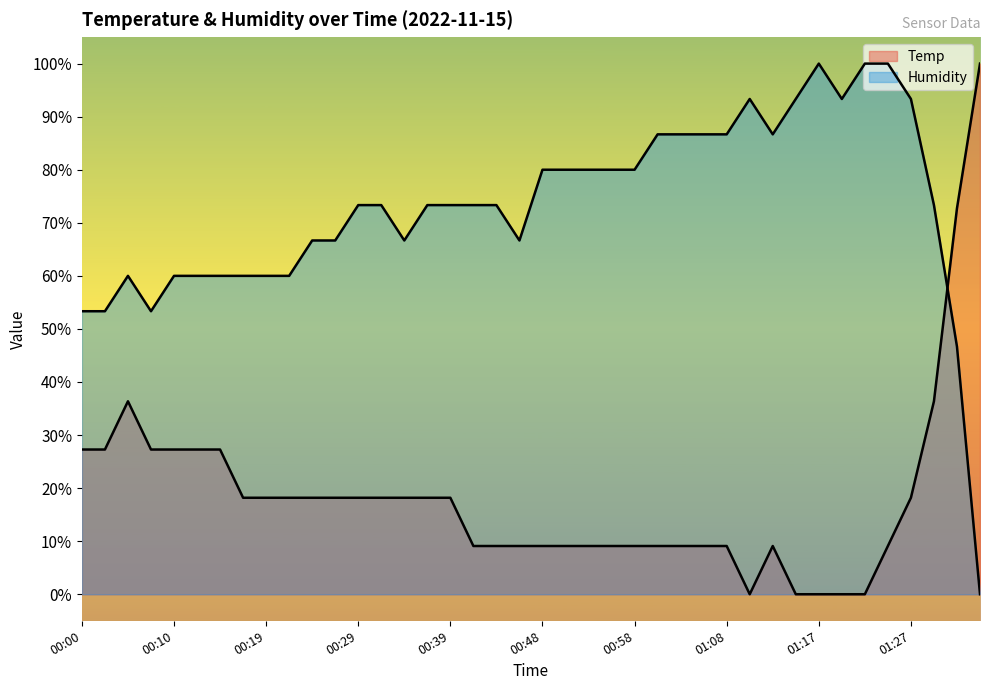

Is the value of Temp at 00:39 greater than the value of Humidity at 01:30?

No